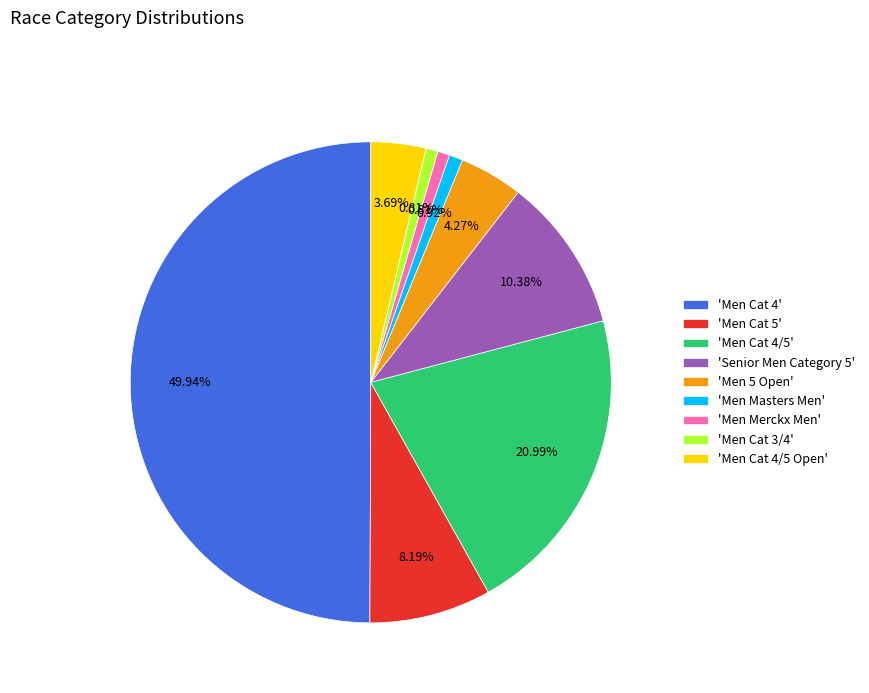

Is 'Men Cat 5' the majority of the pie?

No